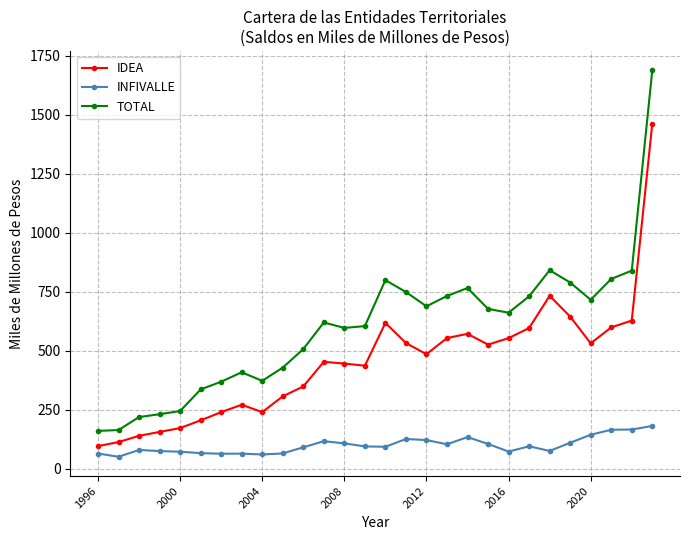

Which series has the largest total across all categories?

TOTAL